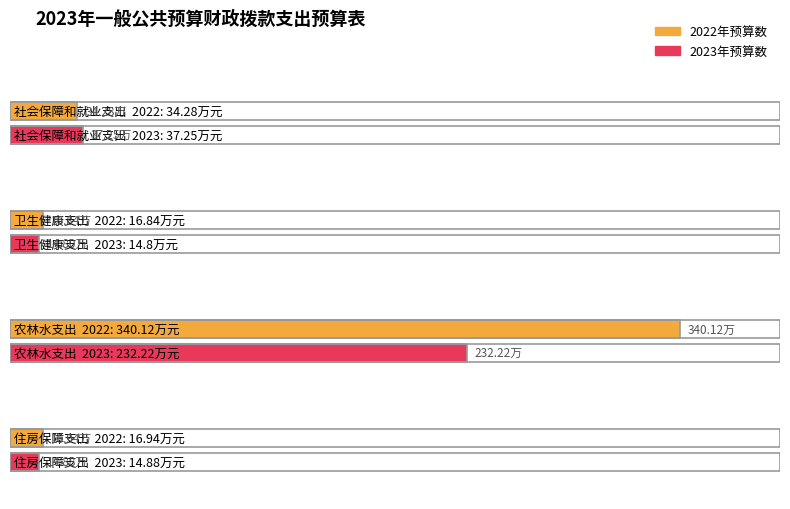

Are the bars grouped side by side (vs. stacked)?

Yes